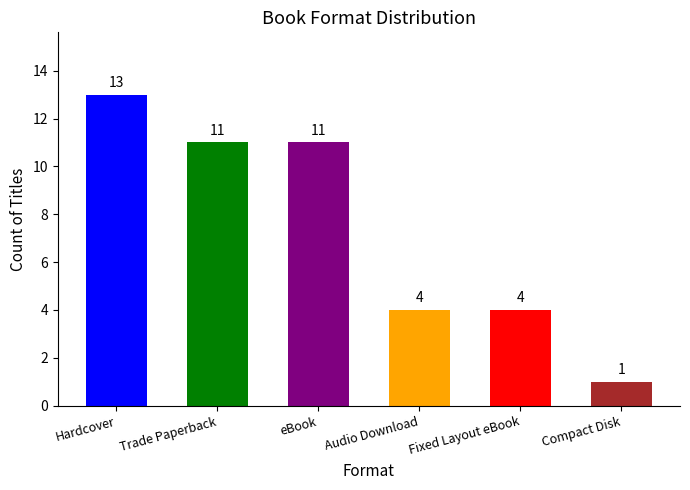

What is the label of the 5th bar from the left?

Fixed Layout eBook